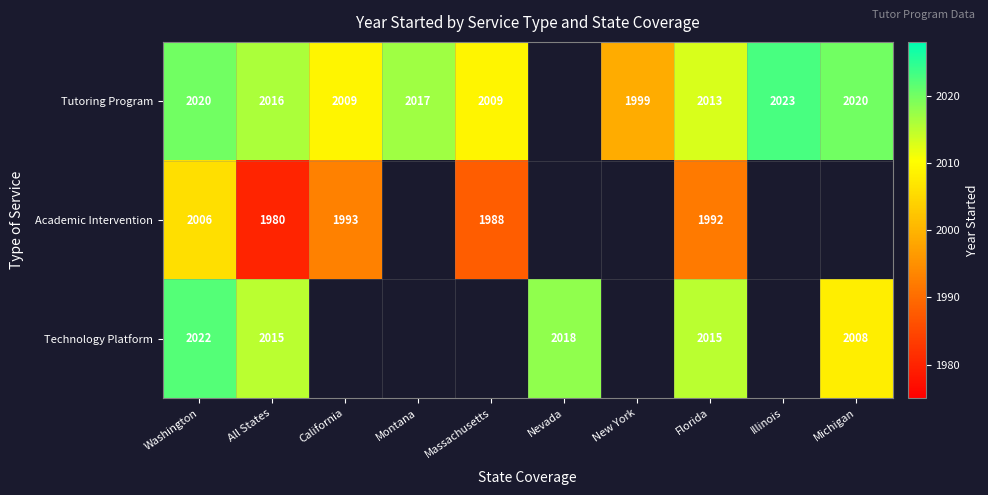

What is the spread (max minus min) of values at Washington?

16